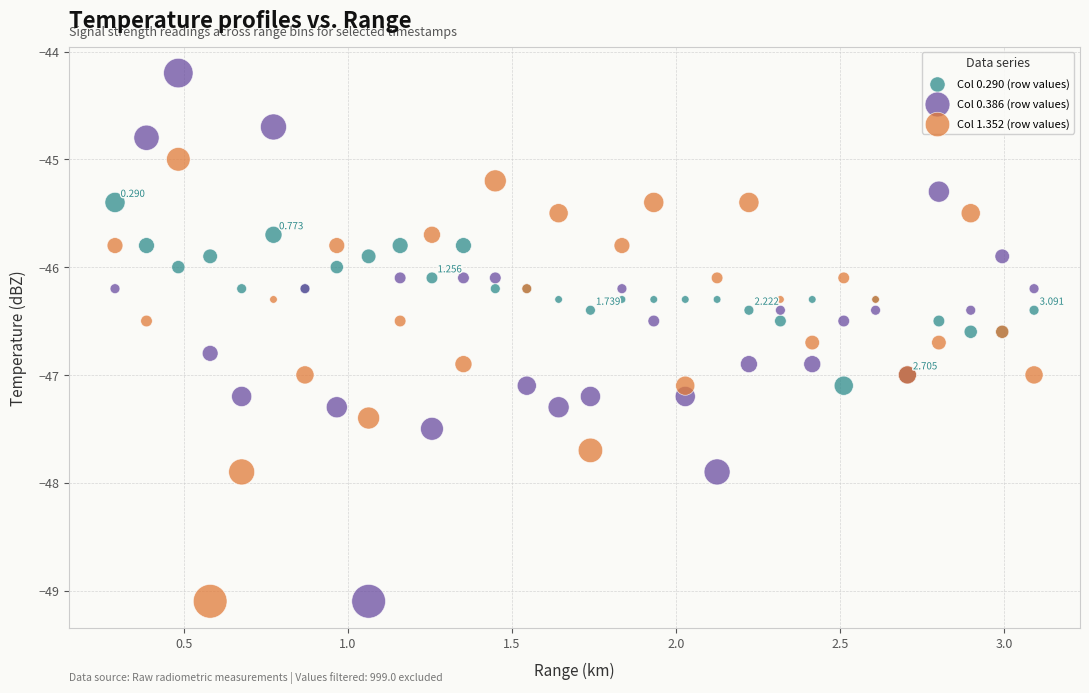

What are all the series names shown in the legend?

Col 0.290 (row values), Col 0.386 (row values), Col 1.352 (row values)